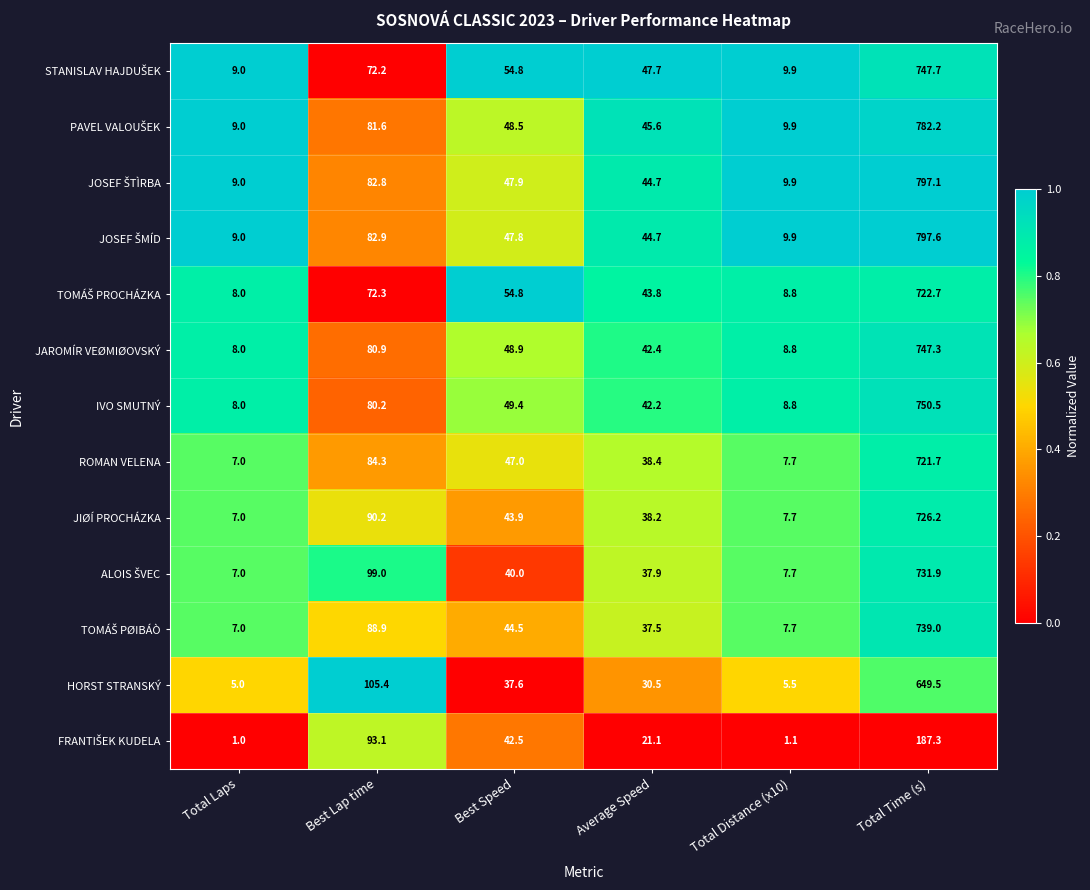

List the labels in order of ROMAN VELENA value, largest first.

Total Time (s), Best Lap time, Best Speed, Average Speed, Total Distance (x10), Total Laps